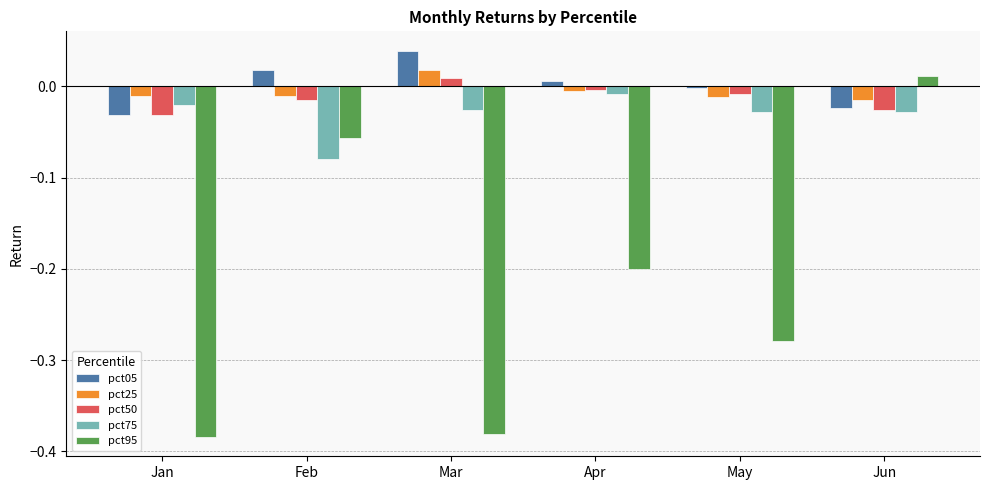

At which label does pct05 first exceed 0?

Feb